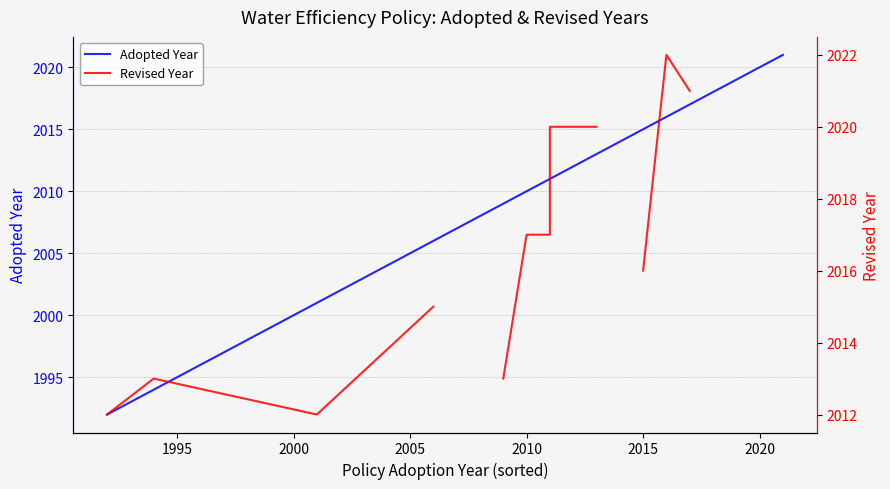

True or false: Revised Year and Adopted Year cross at least once.

False